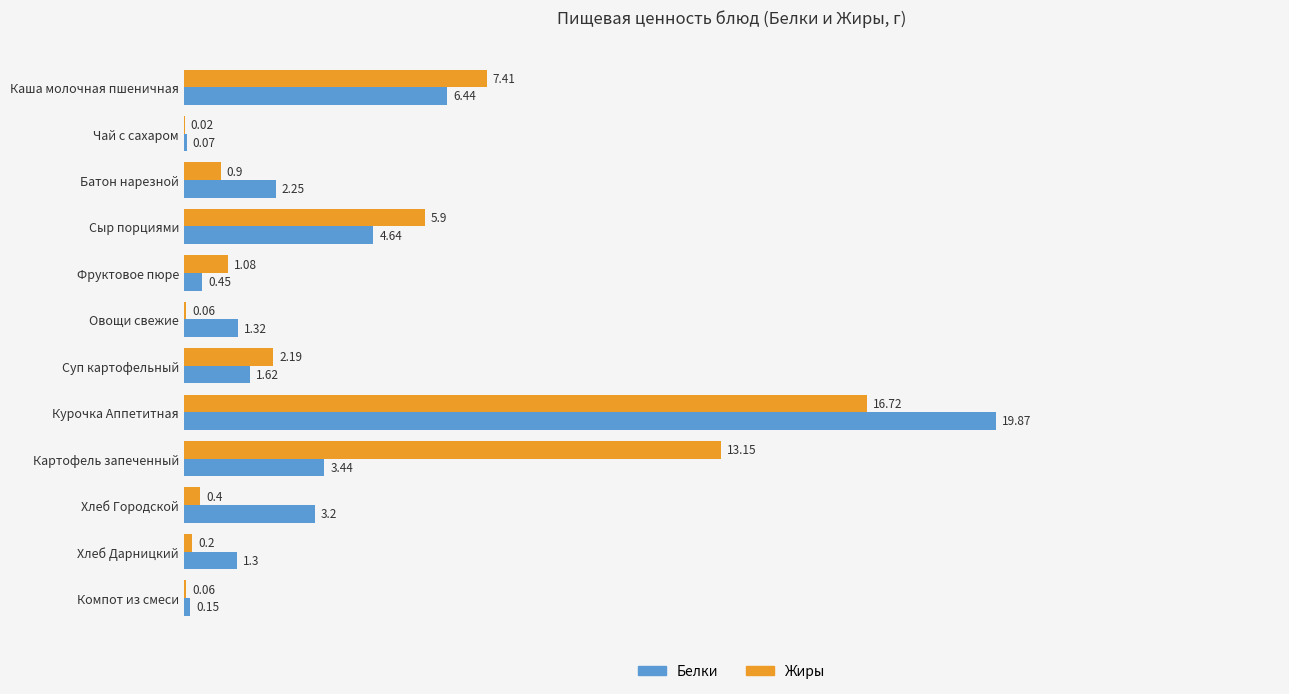

Which label corresponds to the largest value in the chart?

Курочка Аппетитная